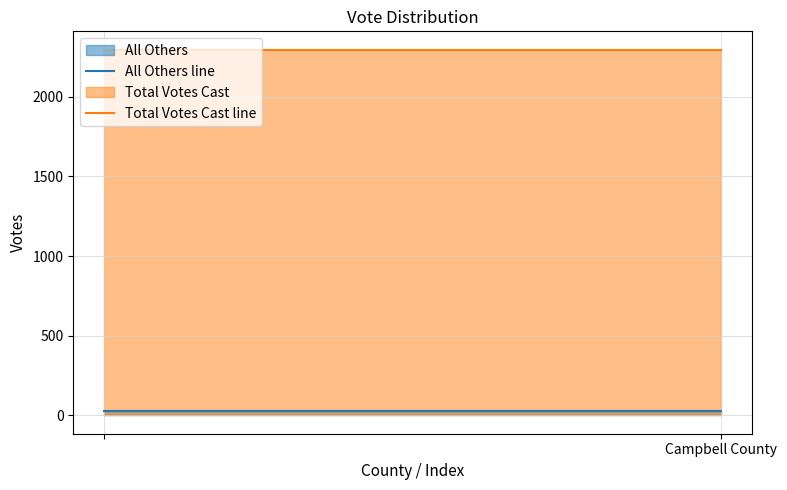

Which series has the largest total across all categories?

Total Votes Cast